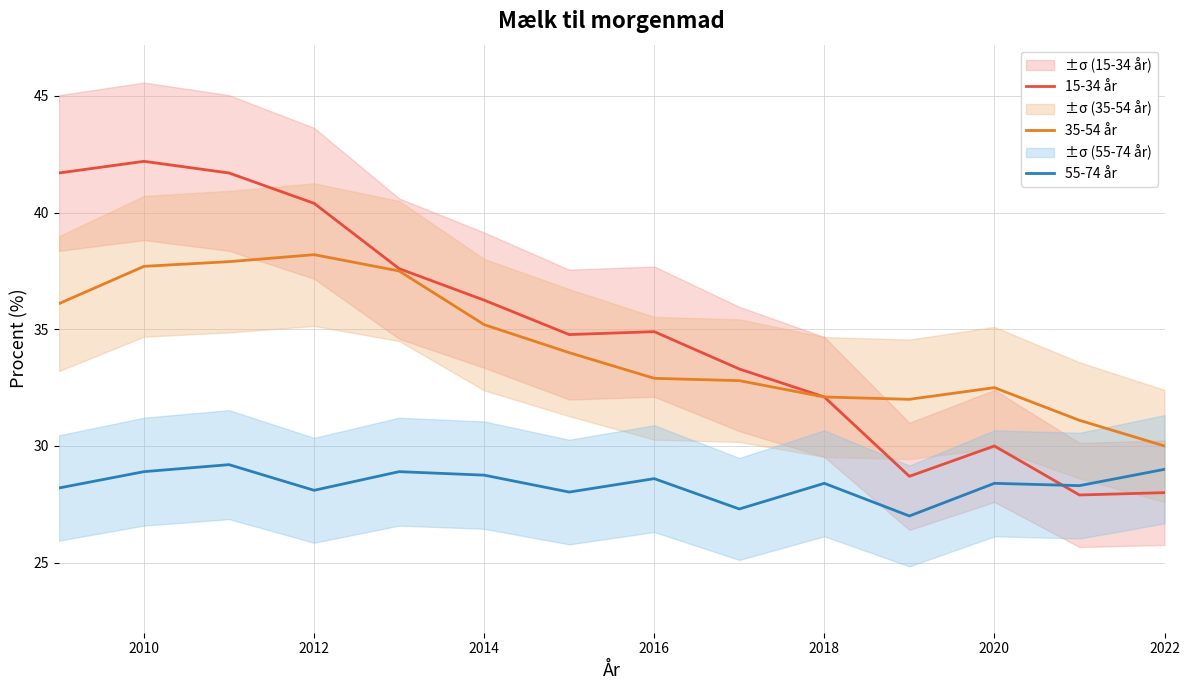

How many interior local valleys does the 35-54 år series have?

1